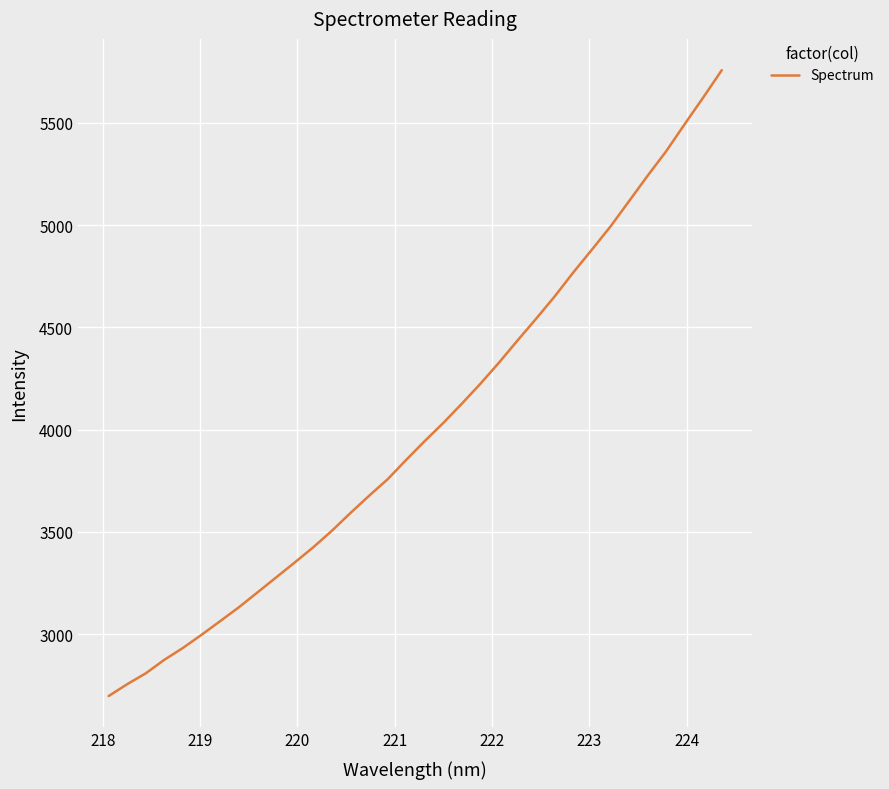

What is the smallest value displayed?

2698.1